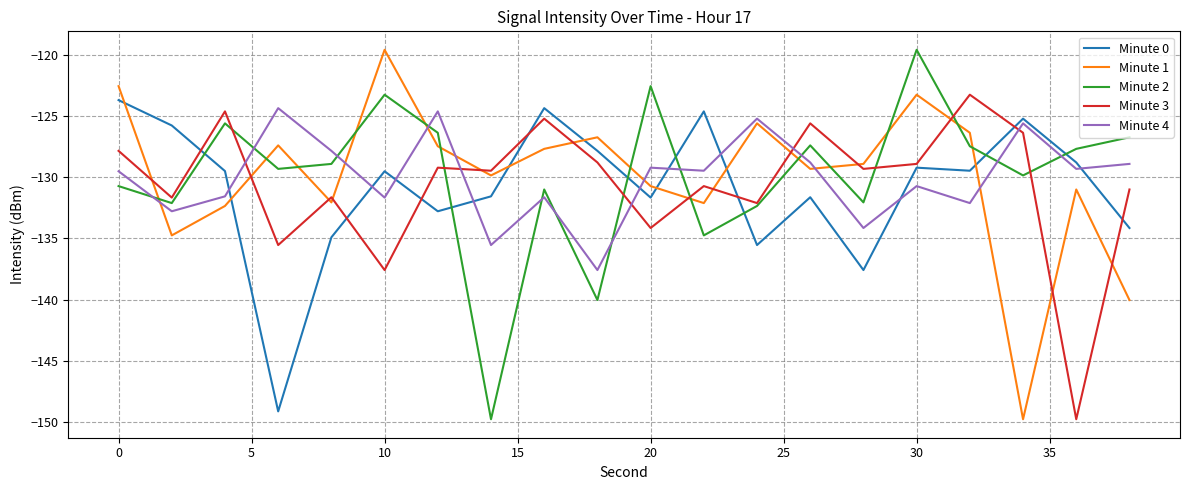

What is the minimum value shown in the chart?

-149.8